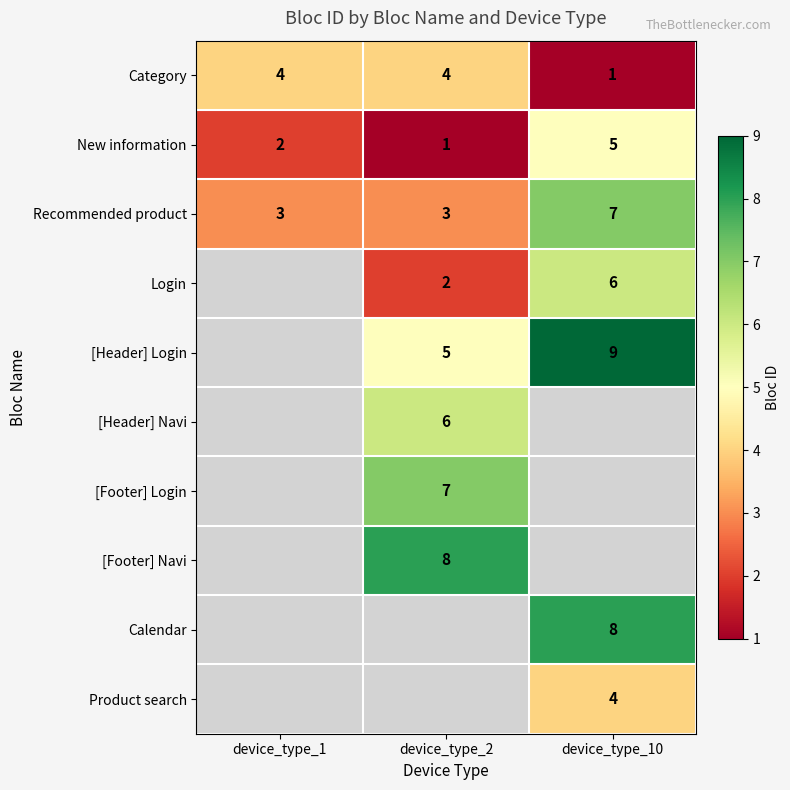

Is the value of Login at device_type_10 greater than the value of [Header] Login at device_type_10?

No